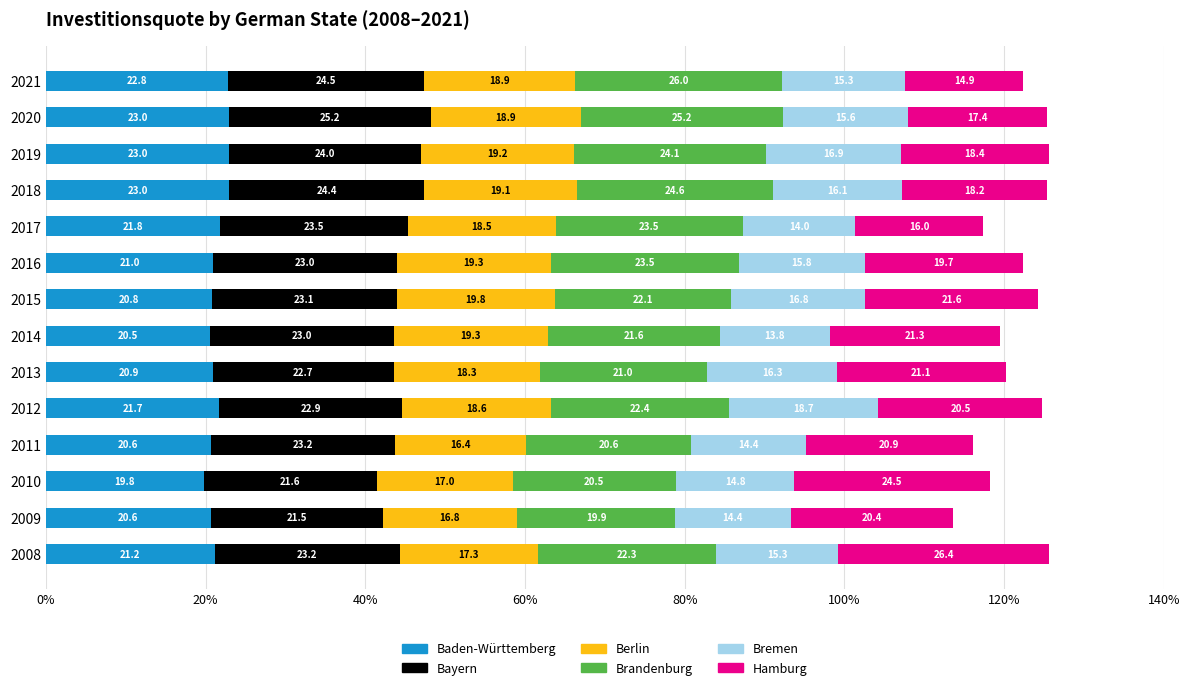

What is the total value across all series at 2015?

124.2